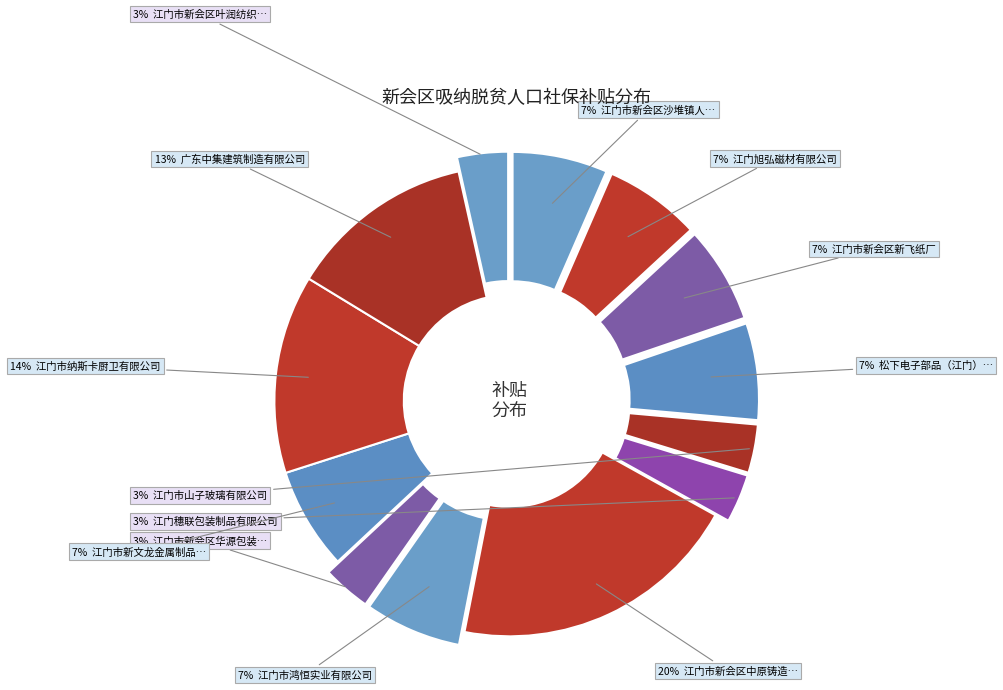

Count the number of slices in the pie.

13